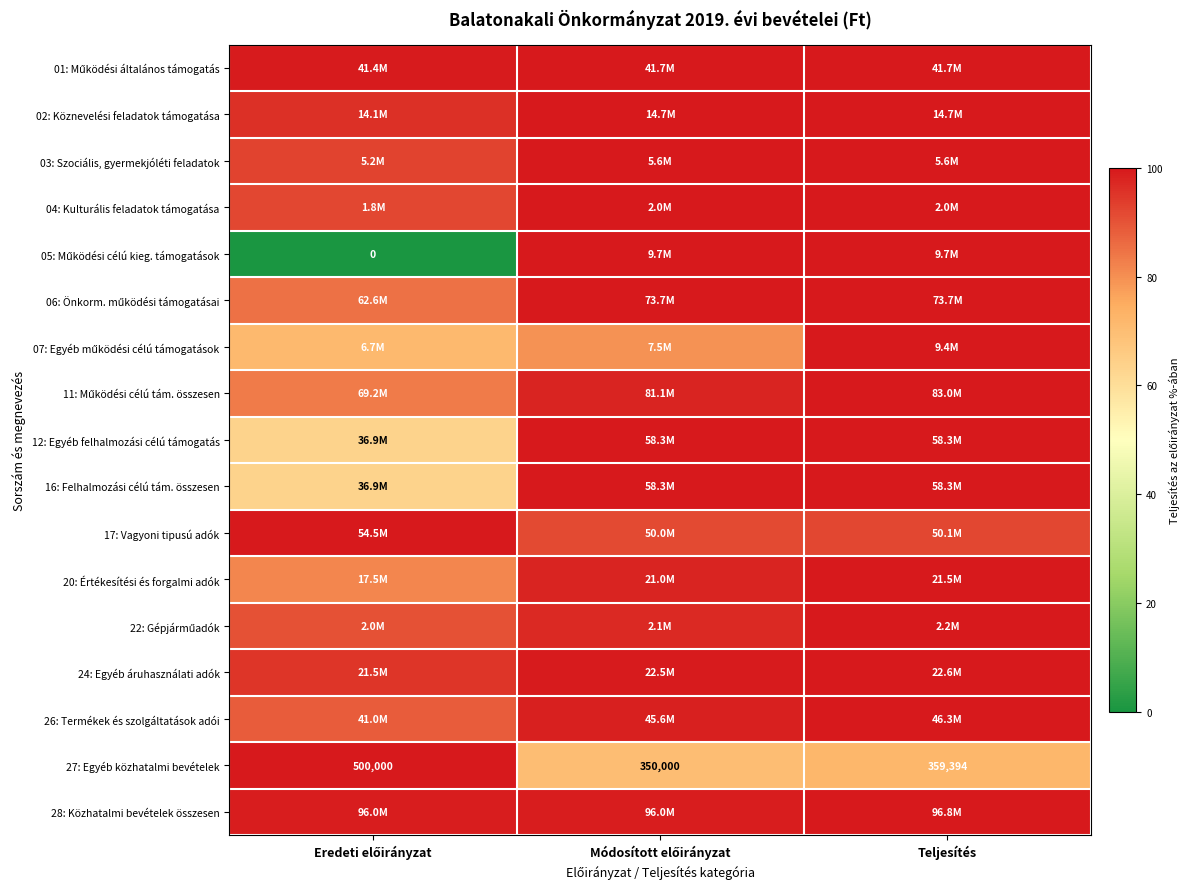

At which label is 27: Egyéb közhatalmi bevételek closest to 85?

Teljesítés